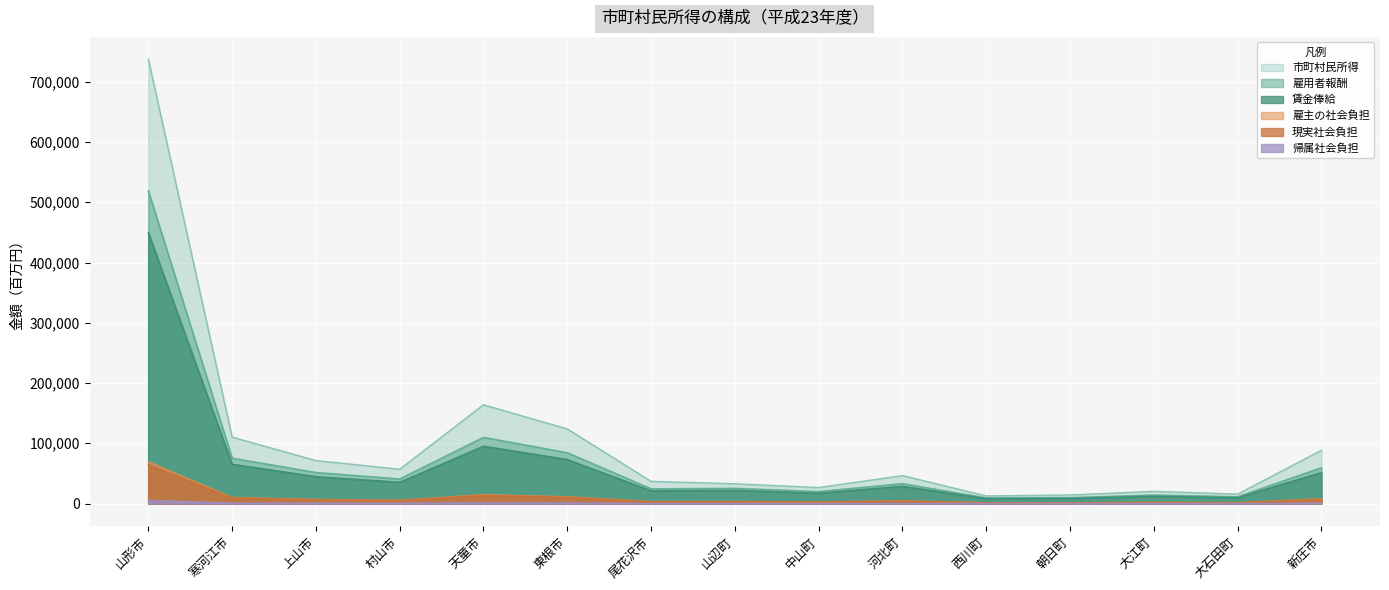

The value of 帰属社会負担 at 上山市 is 531. True or false?

True